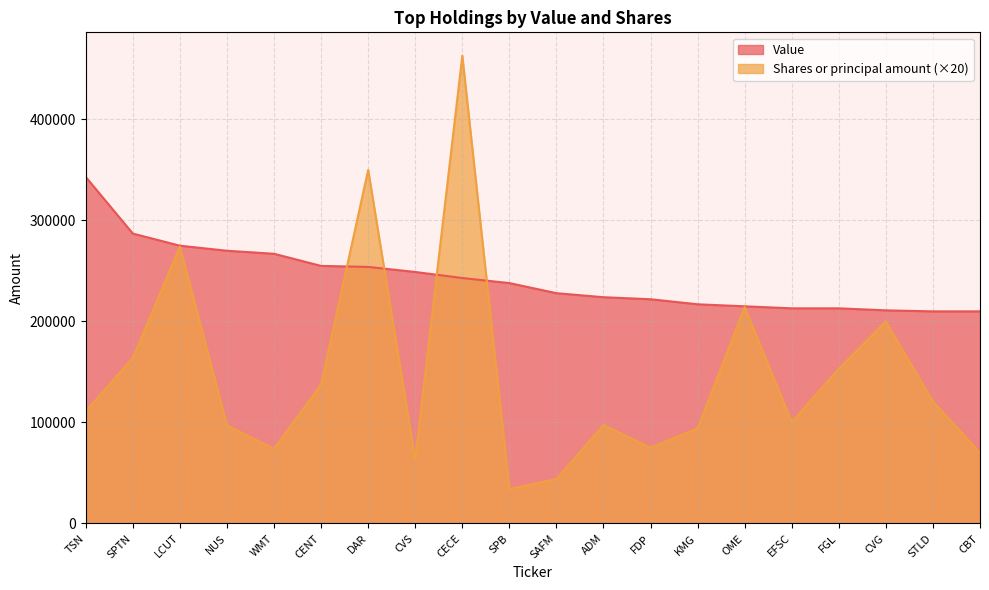

At which category does Shares or principal amount reach its first local peak?

LCUT